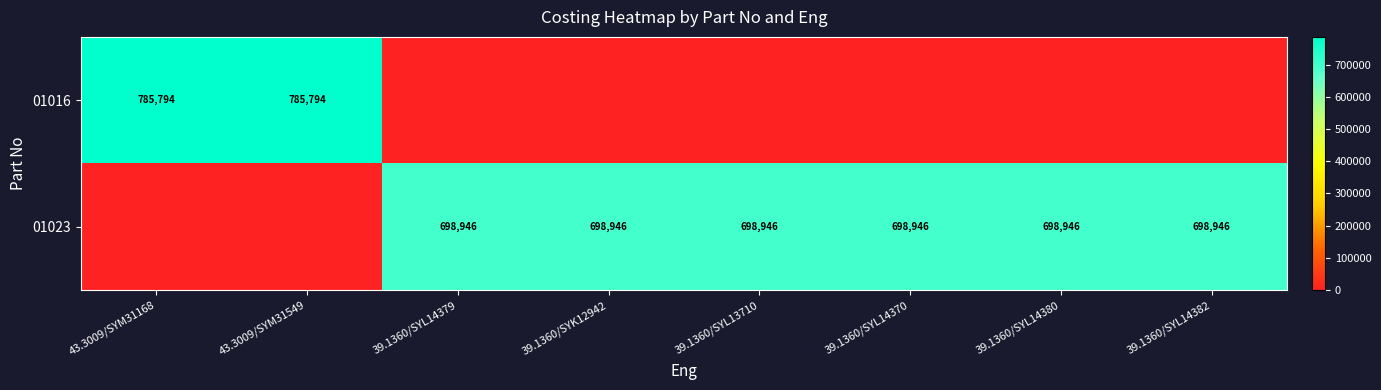

Is it true that 01023 equals 1177347 at 39.1360/SYL14380?

False